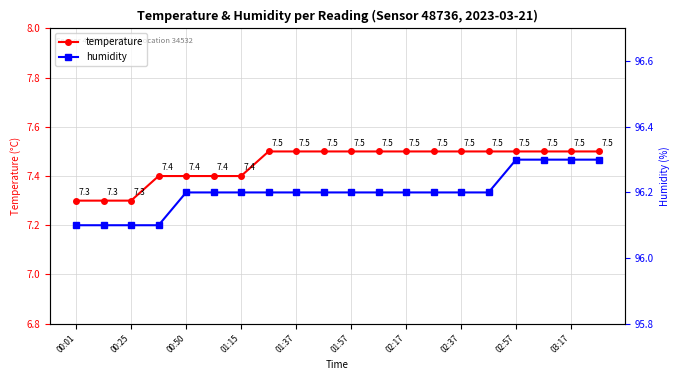

Is it true that temperature equals 7.3 at 00:25?

True